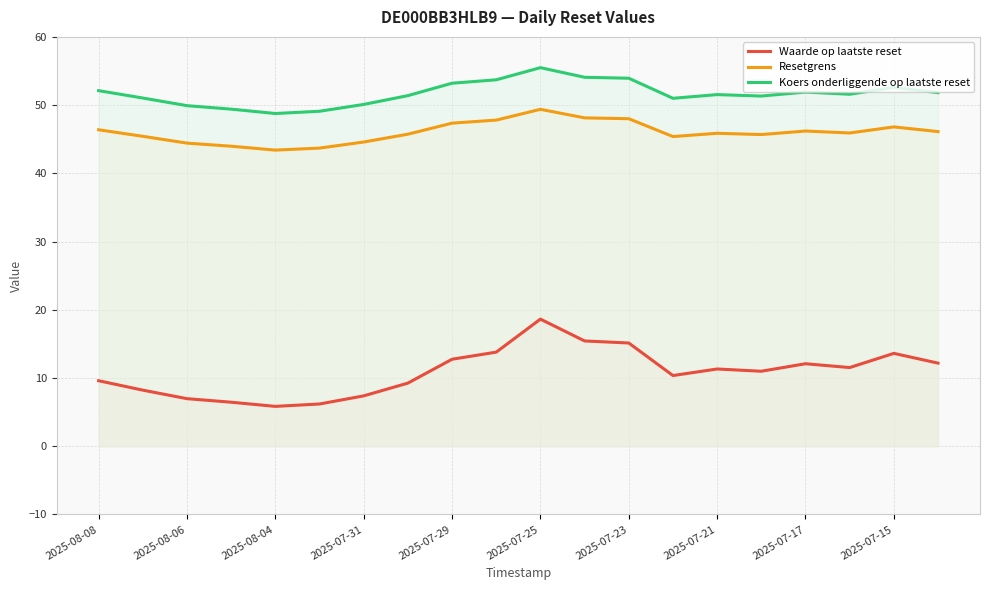

At which label does Waarde op laatste reset reach its peak?

2025-07-25